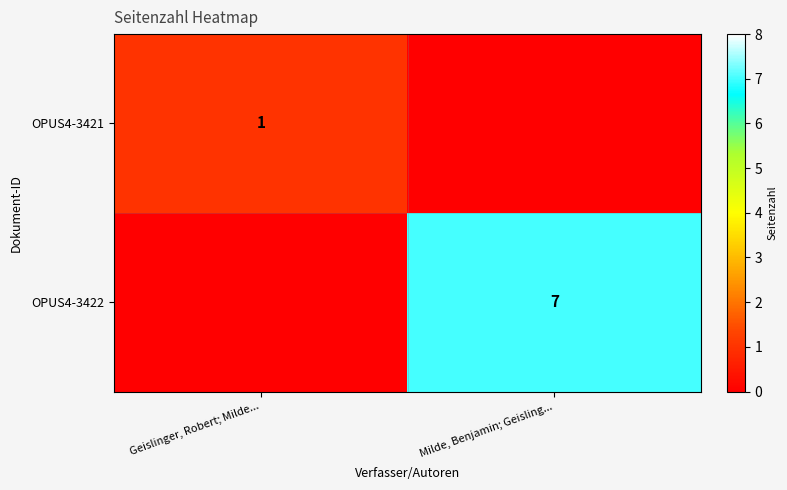

How many series are shown in this chart?

2